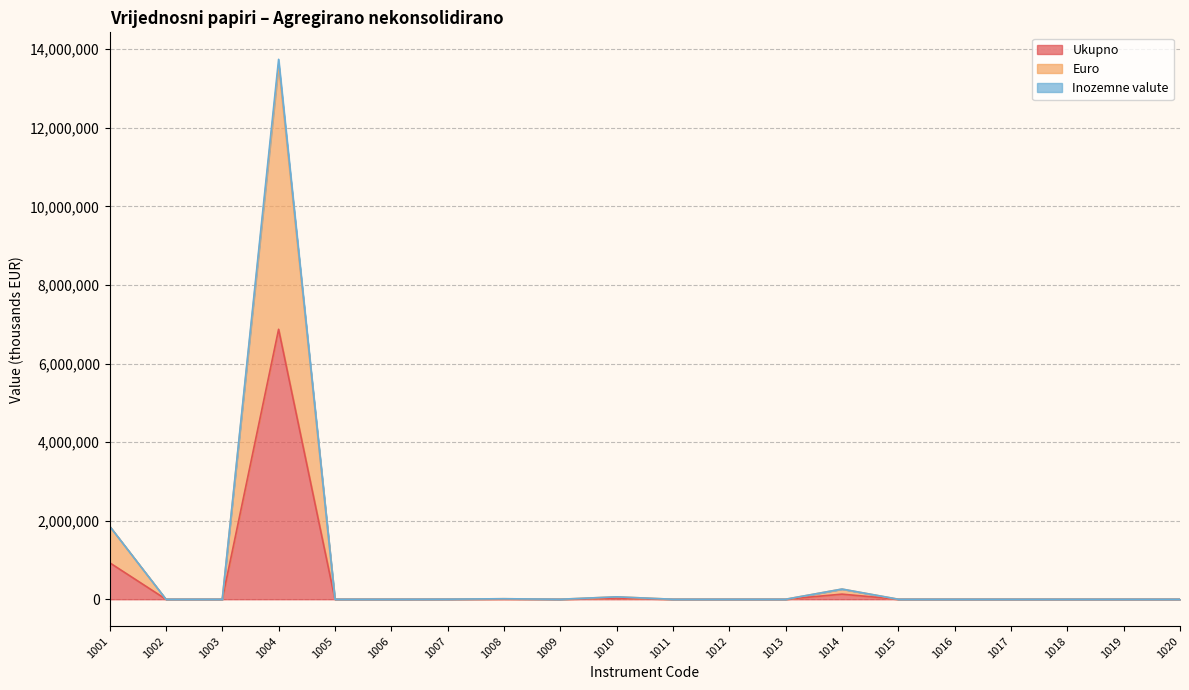

List the series in order of their peak value, lowest first.

Ukupno, Euro, Inozemne valute